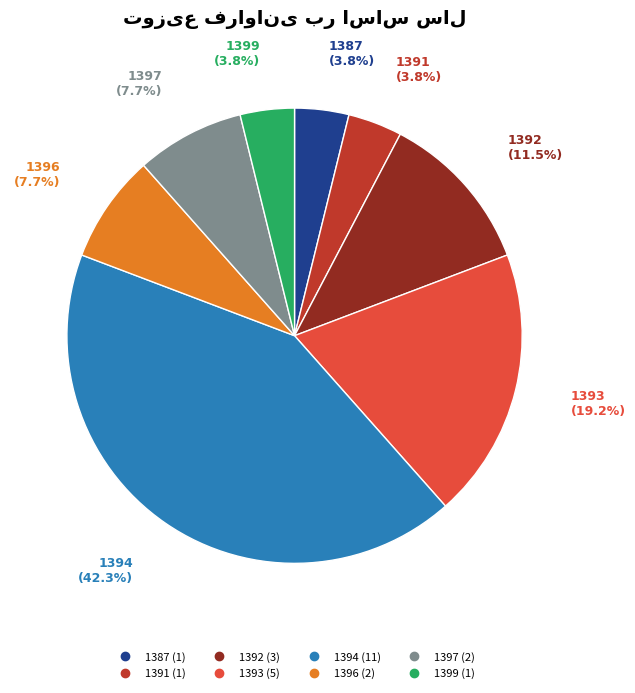

Count the number of slices in the pie.

8